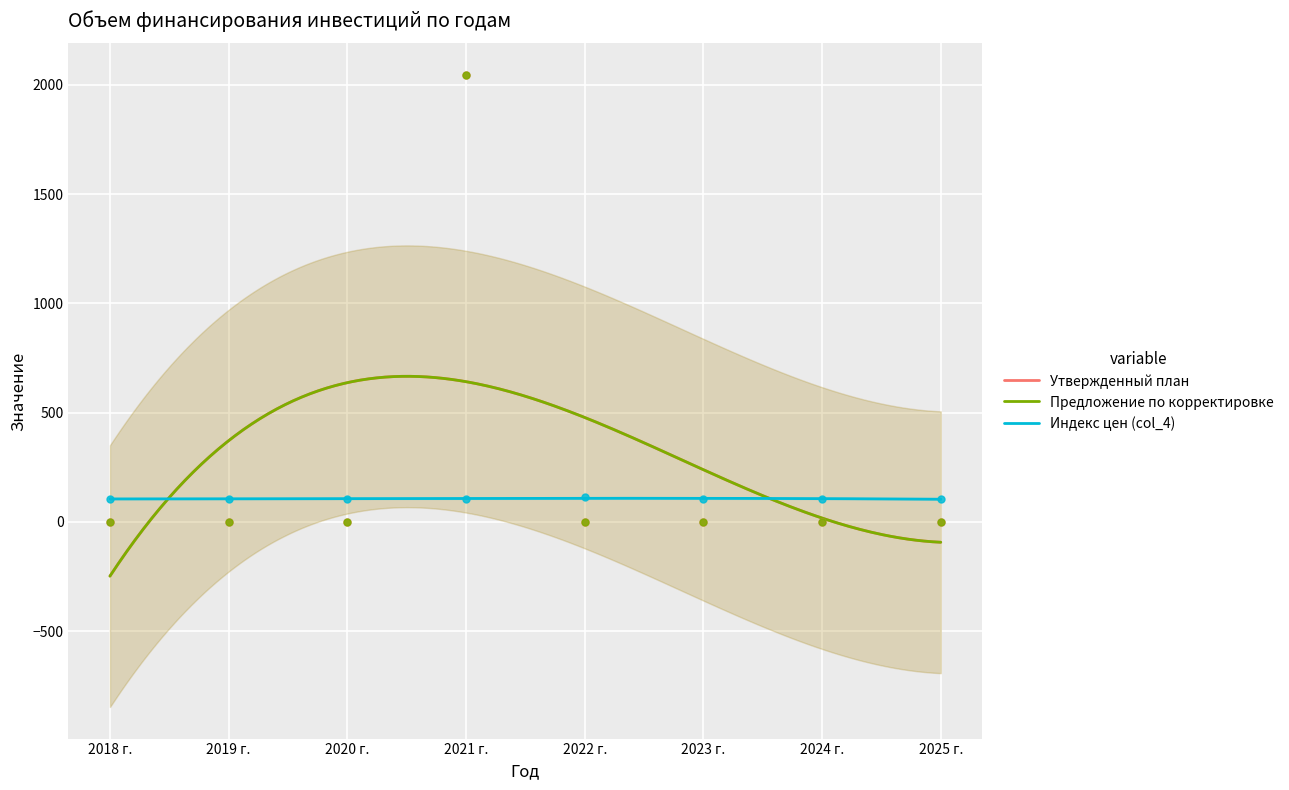

What are all the series names shown in the legend?

Утвержденный план, Предложение по корректировке, Индекс цен (col_4)